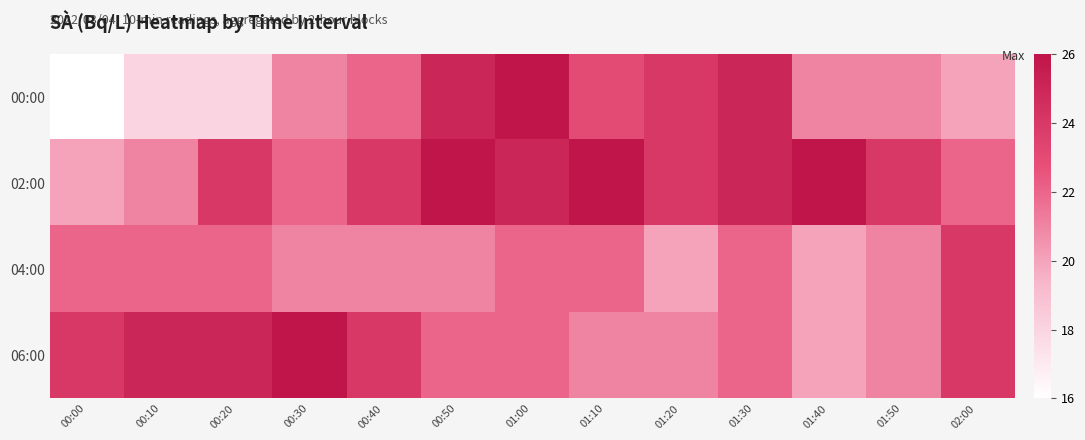

Reading left to right, what are all the values shown in this chart?

00:00: 00:00=16	00:10=18	00:20=18	00:30=21	00:40=22	00:50=25	01:00=26	01:10=23	01:20=24	01:30=25	01:40=21	01:50=21	02:00=20
02:00: 00:00=20	00:10=21	00:20=24	00:30=22	00:40=24	00:50=26	01:00=25	01:10=26	01:20=24	01:30=25	01:40=26	01:50=24	02:00=22
04:00: 00:00=22	00:10=22	00:20=22	00:30=21	00:40=21	00:50=21	01:00=22	01:10=22	01:20=20	01:30=22	01:40=20	01:50=21	02:00=24
06:00: 00:00=24	00:10=25	00:20=25	00:30=26	00:40=24	00:50=22	01:00=22	01:10=21	01:20=21	01:30=22	01:40=20	01:50=21	02:00=24